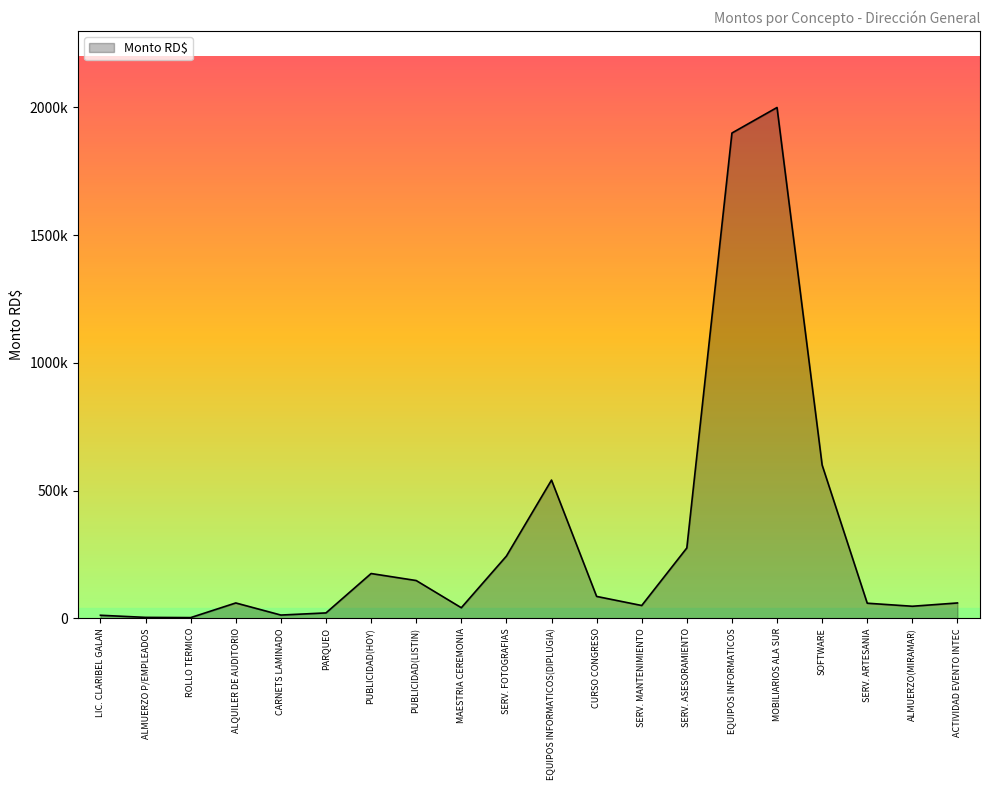

Which has a higher value, SERV. ASESORAMIENTO or ALMUERZO P/EMPLEADOS?

SERV. ASESORAMIENTO